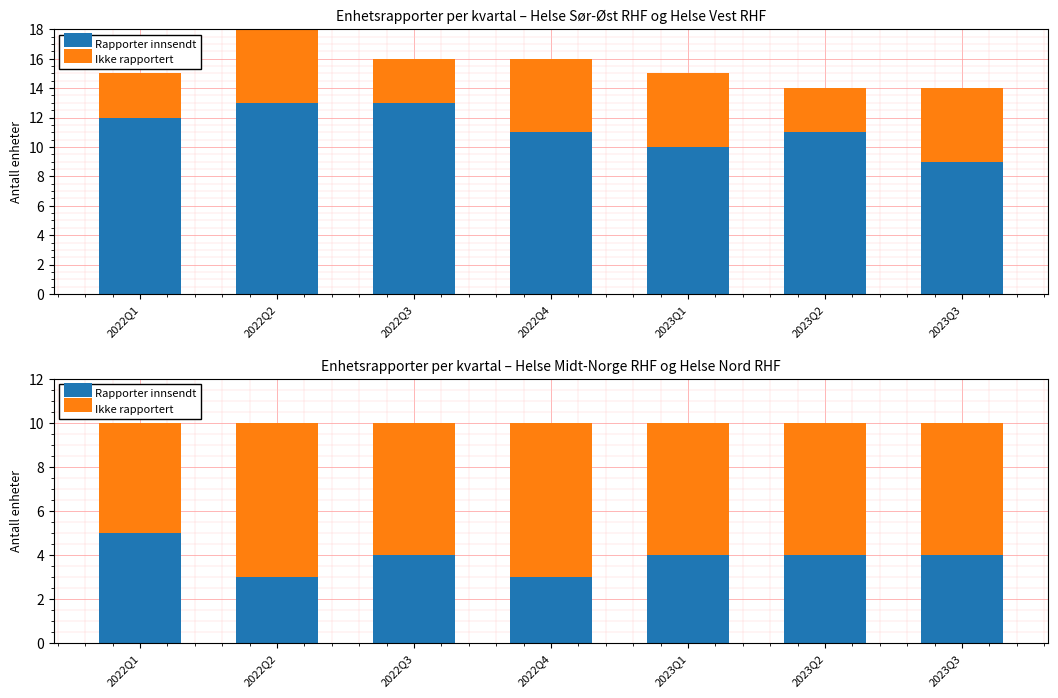

Rank the categories by Rapporter innsendt value from lowest to highest.

2022Q2, 2022Q4, 2022Q3, 2023Q1, 2023Q2, 2023Q3, 2022Q1